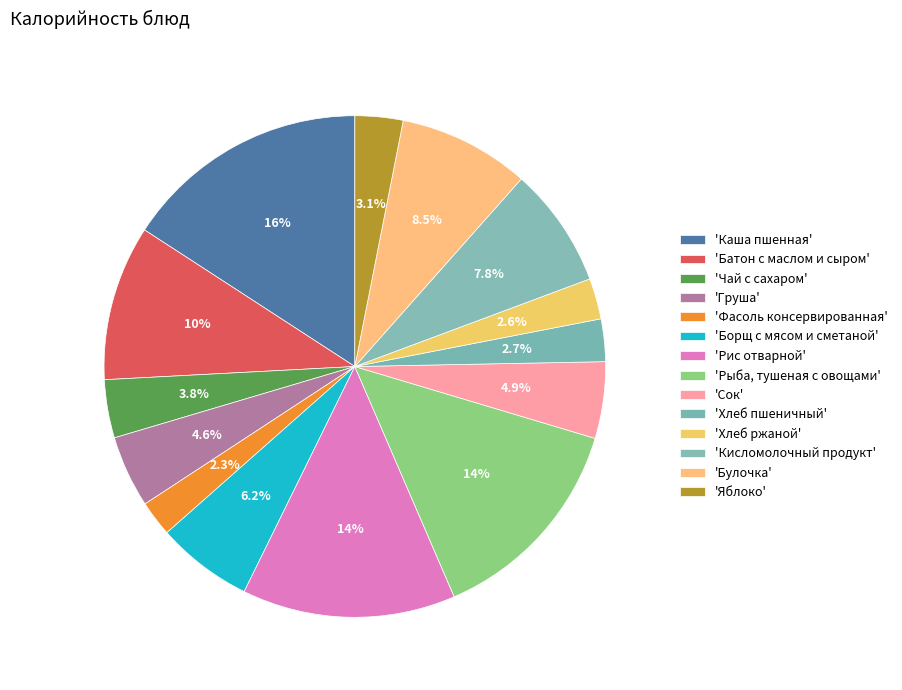

How many slices are in this pie chart?

14